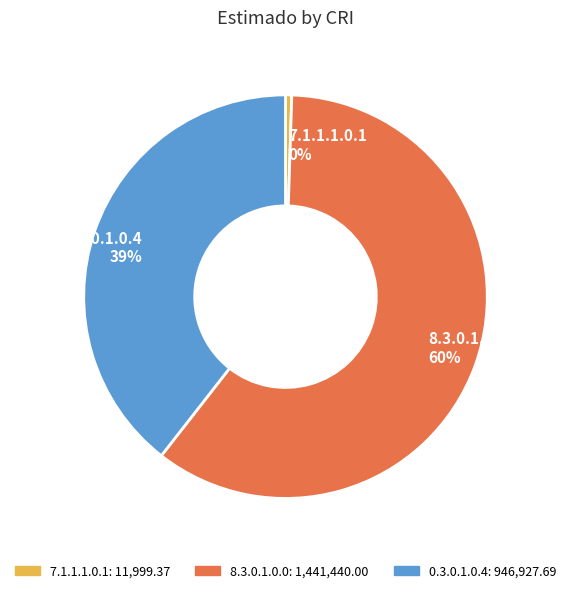

Does 7.1.1.1.0.1 0% represent more than half of the total?

No